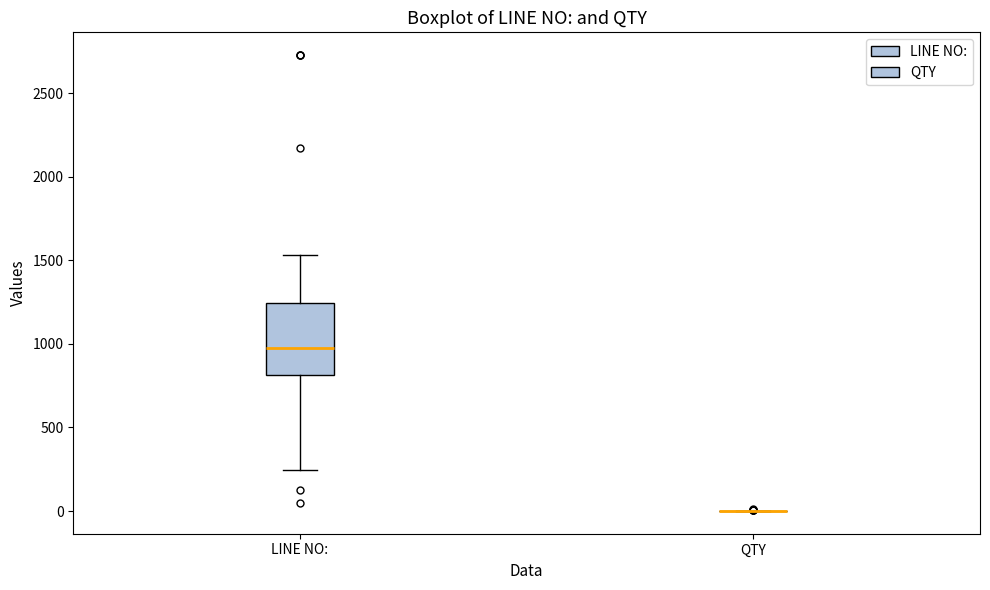

Reading left to right, transcribe this box plot: for each box, give where its median line is, the range the box spans, and where its two whiskers end, as read against the y-axis. The values are not printed on the chart, so give them approximately, as read against the axis.

LINE NO:: median 950, box 800 to 1250, whiskers 250 to 1550
QTY: box collapsed to a line at 0, whiskers 0 to 0